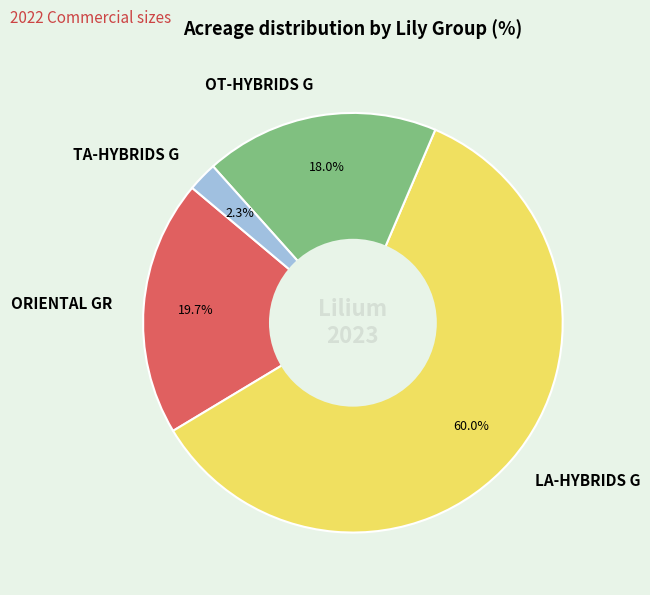

Which slice is the smallest?

TA-HYBRIDS G